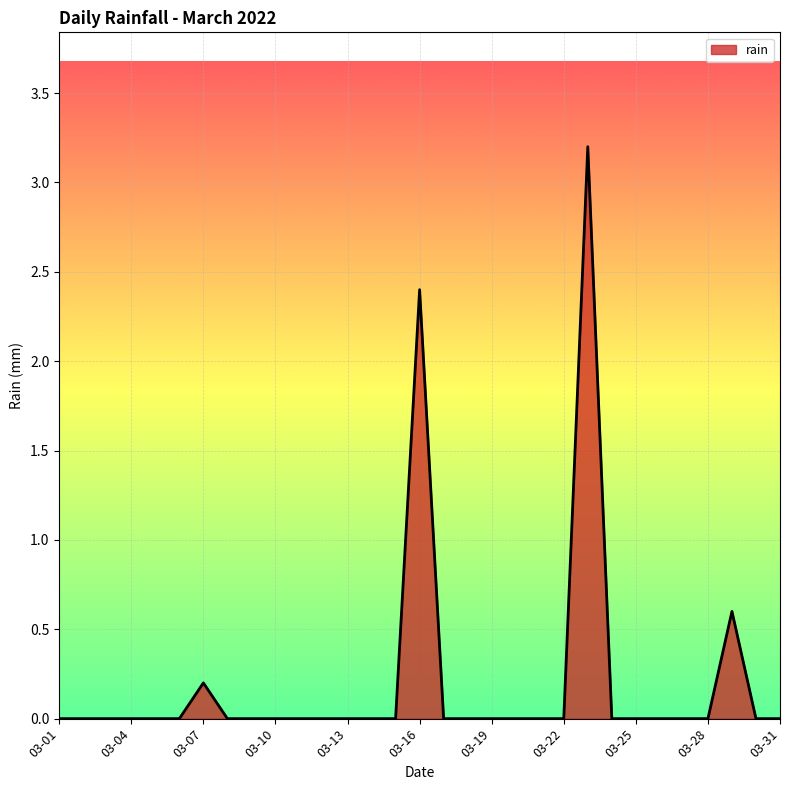

What is the greatest value displayed?

3.2